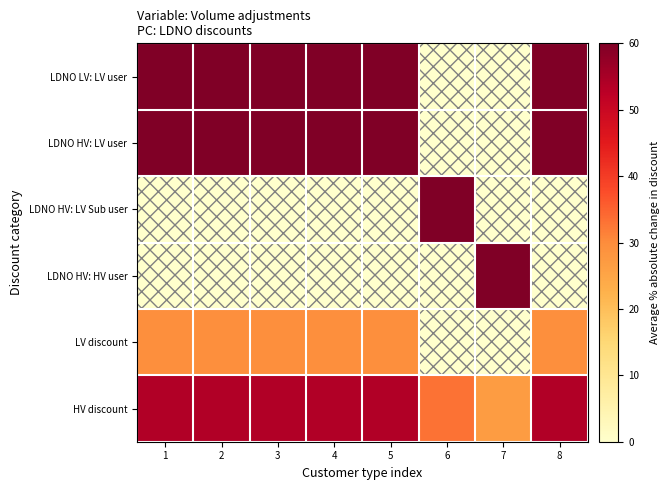

How many distinct data groups are displayed?

6